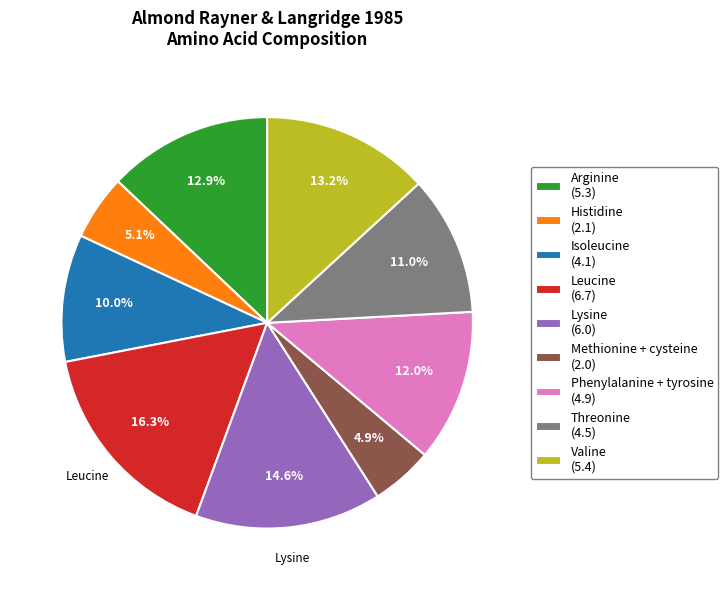

What is the total percentage of Methionine + cysteine and Lysine?

19.5%